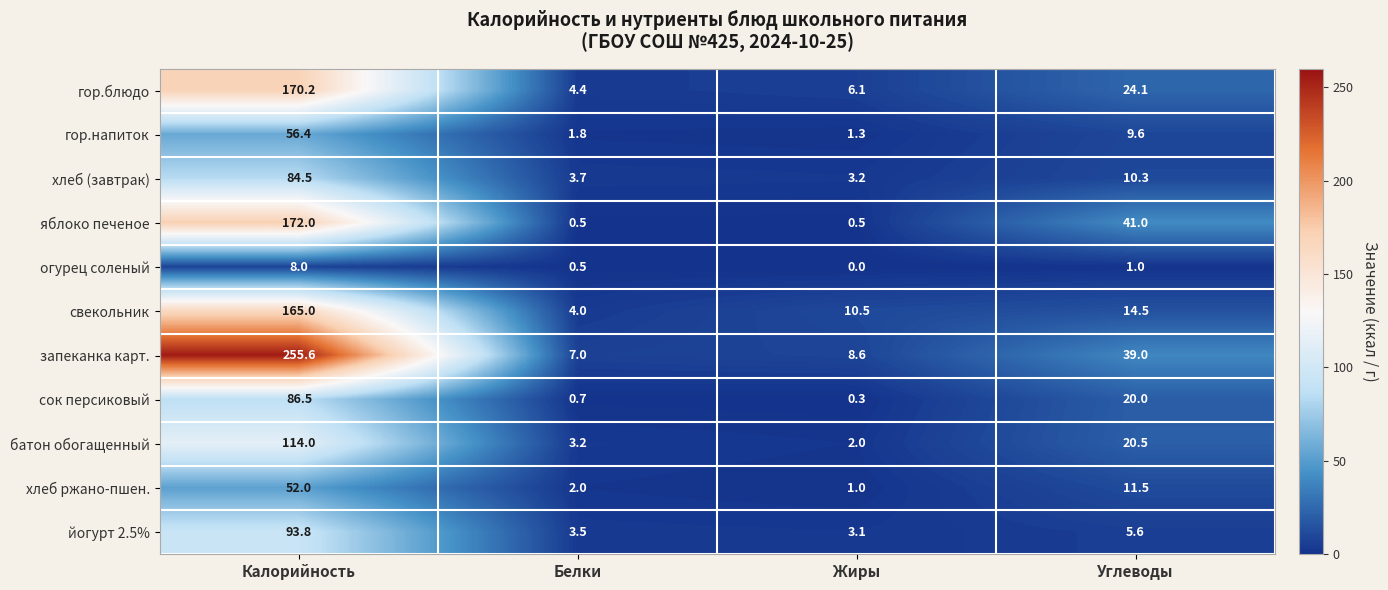

The value of йогурт 2.5% at Белки is 3.5. True or false?

True